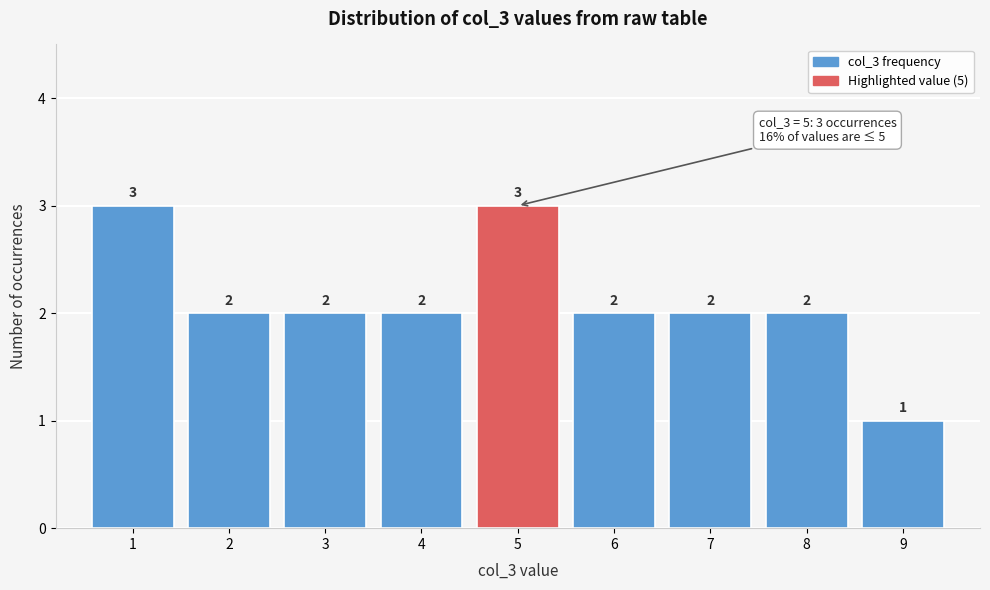

Reading left to right, list every bar in this chart as the range it spans on the x-axis followed by its height.

0.5 to 1.5: 3
1.5 to 2.5: 2
2.5 to 3.5: 2
3.5 to 4.5: 2
4.5 to 5.5: 3
5.5 to 6.5: 2
6.5 to 7.5: 2
7.5 to 8.5: 2
8.5 to 9.5: 1